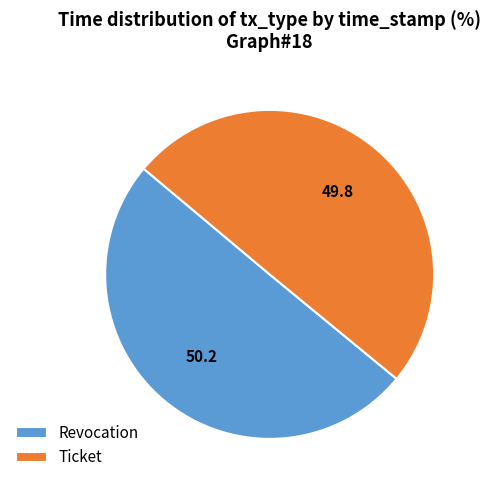

What is the ratio of the value at Ticket to the value at Revocation?

1.0